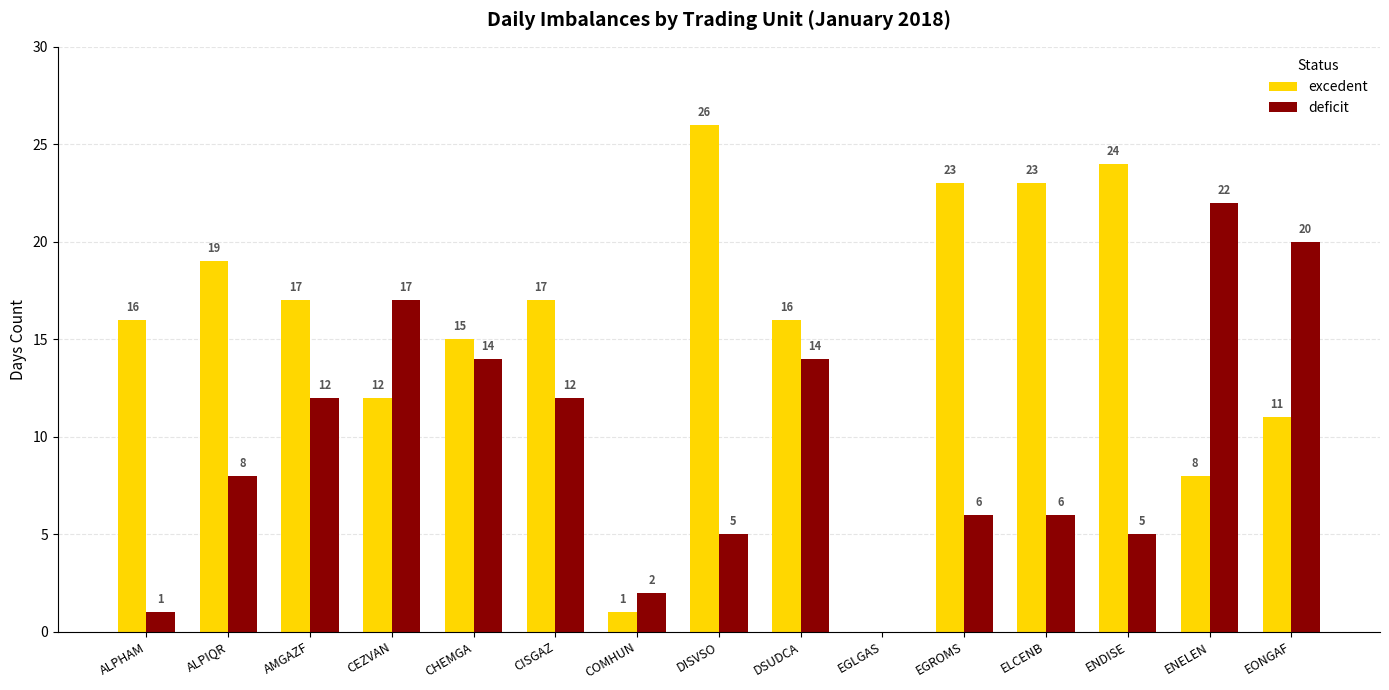

Which series has the largest total across all categories?

excedent